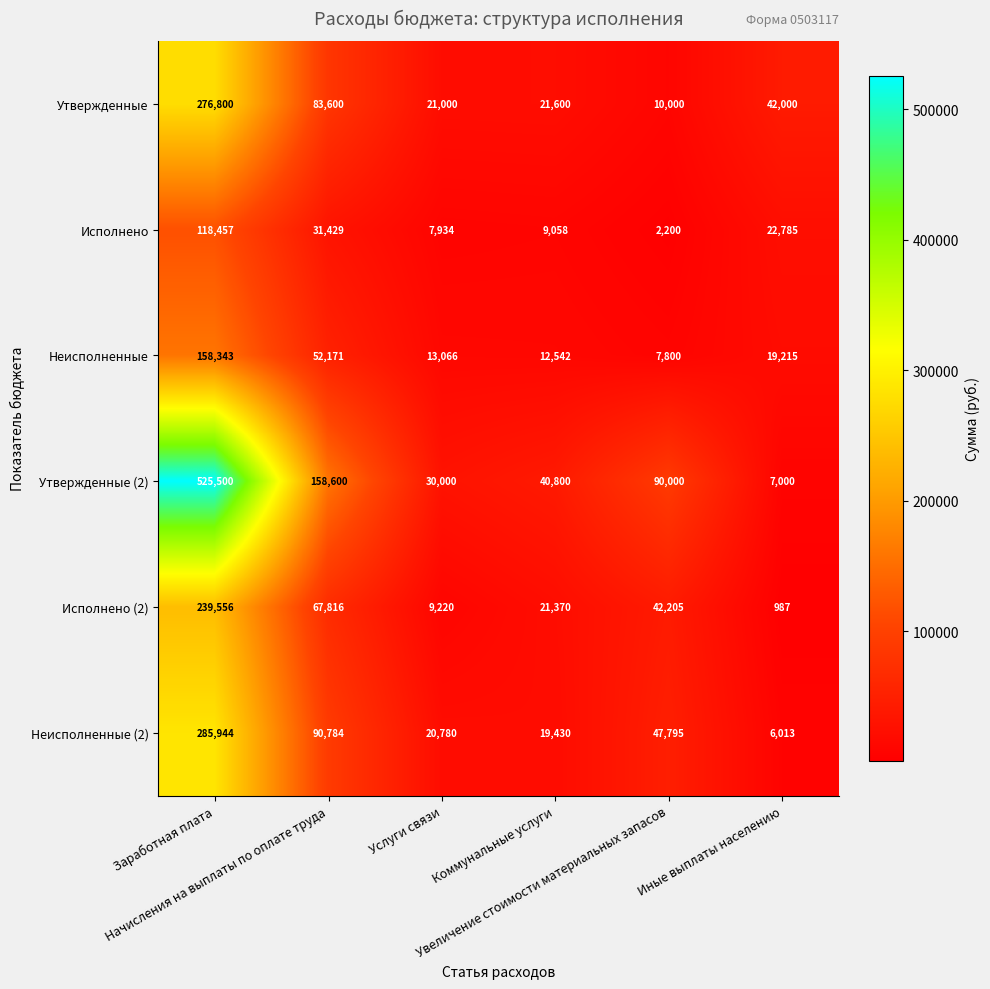

What is the spread (max minus min) of values at Иные выплаты населению?

41013